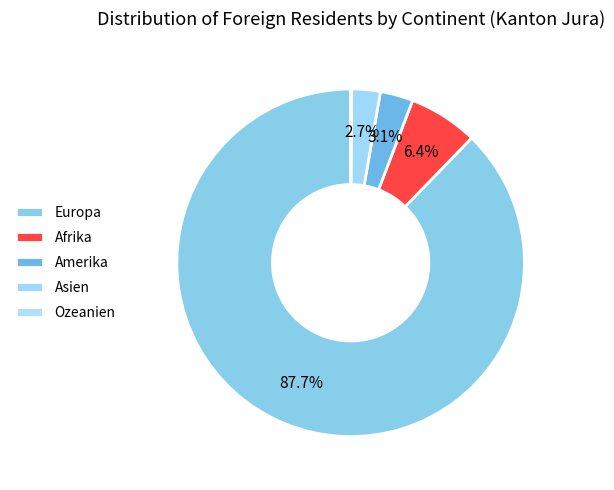

To the nearest percent, what is the combined percentage of Europa and Amerika?

91%